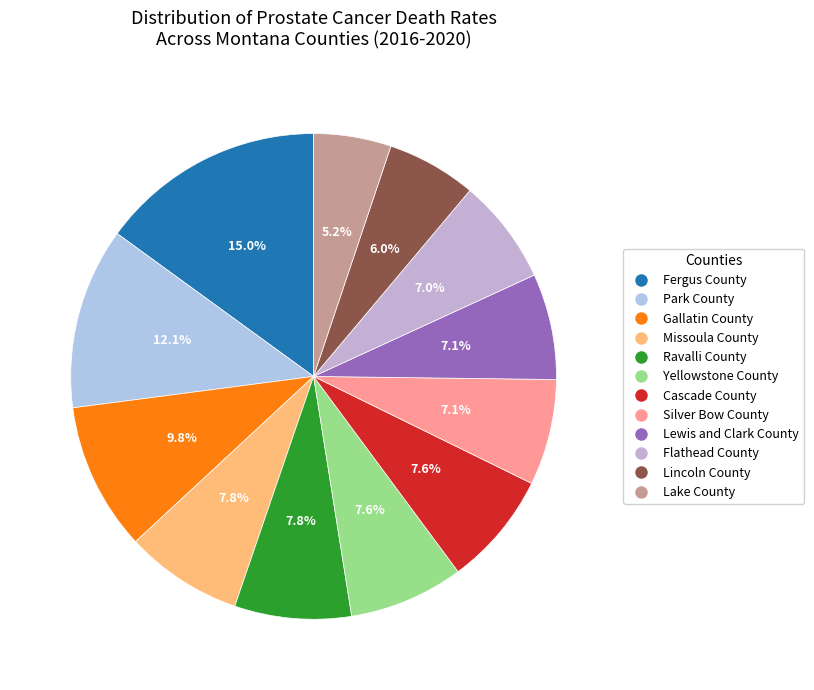

How many slices are in this pie chart?

12